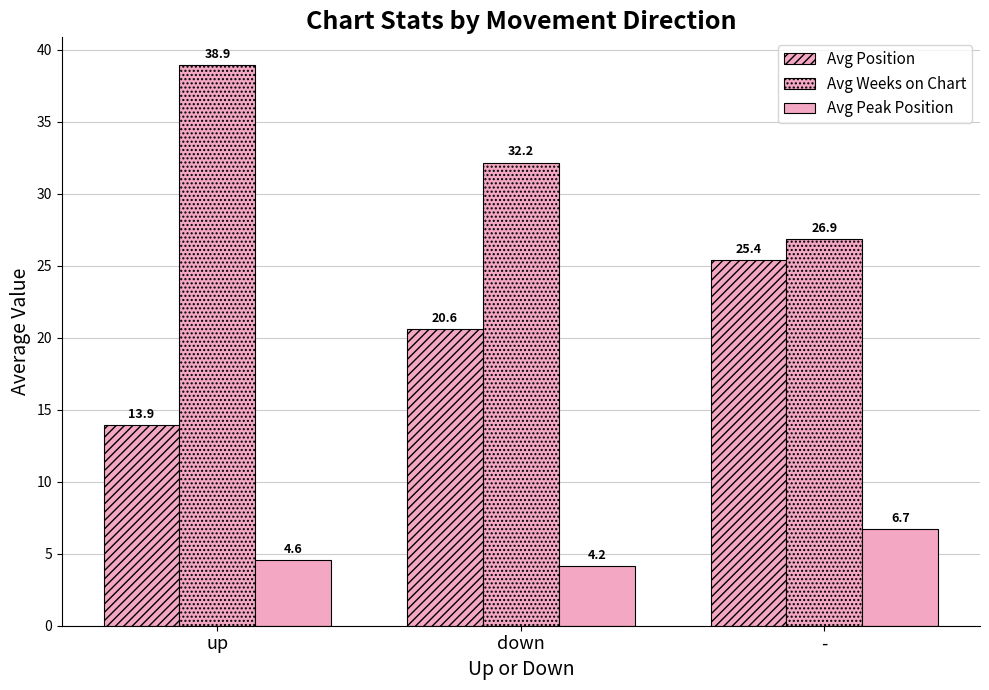

Reading right to left, what are all the values shown in this chart?

Avg Position: -=25.4	down=20.6	up=13.9
Avg Weeks on Chart: -=26.9	down=32.2	up=38.9
Avg Peak Position: -=6.7	down=4.2	up=4.6